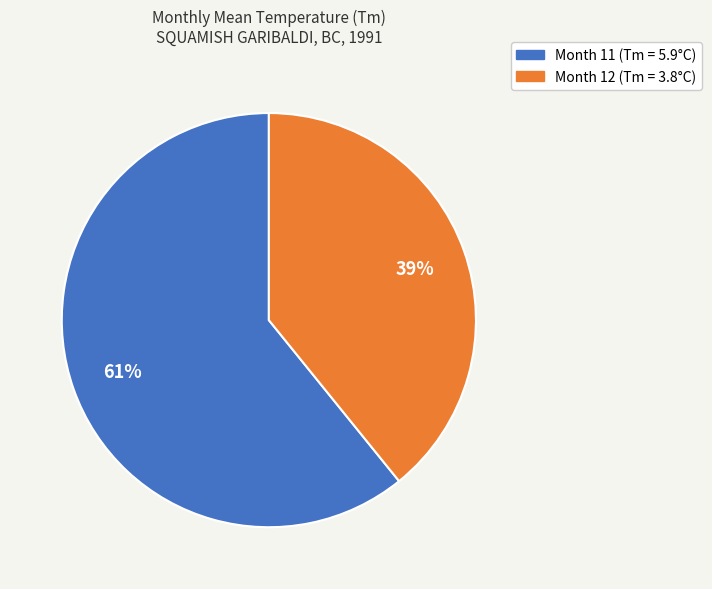

To the nearest percent, what is the difference between the largest and smallest slice percentages?

22%